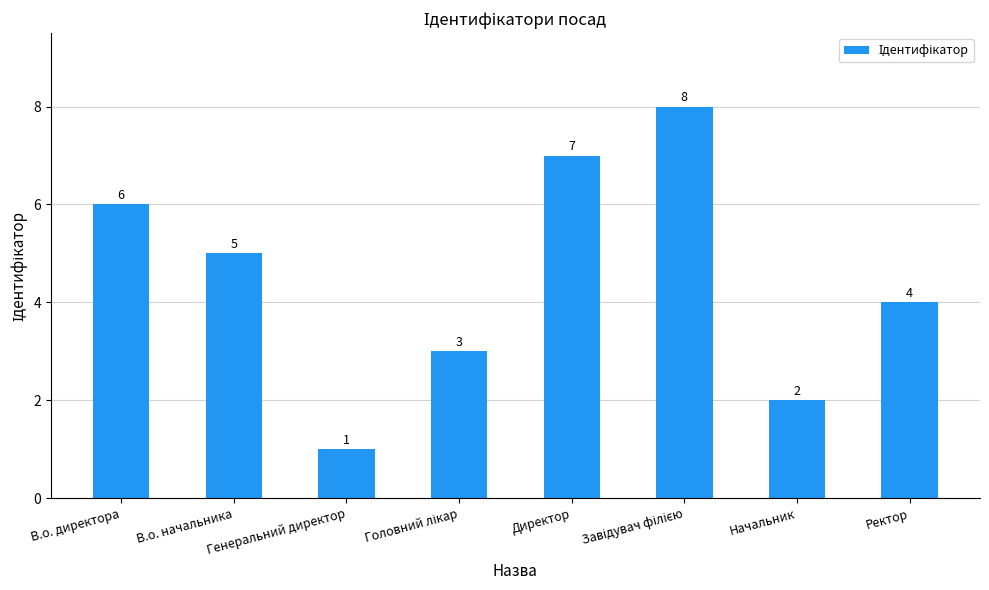

At which category does the chart reach its minimum across all series?

Генеральний директор